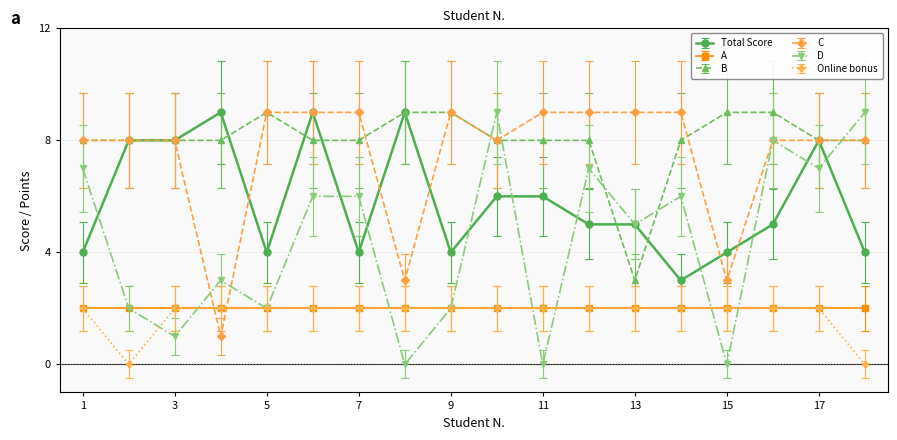

True or false: B and A cross at least once.

False